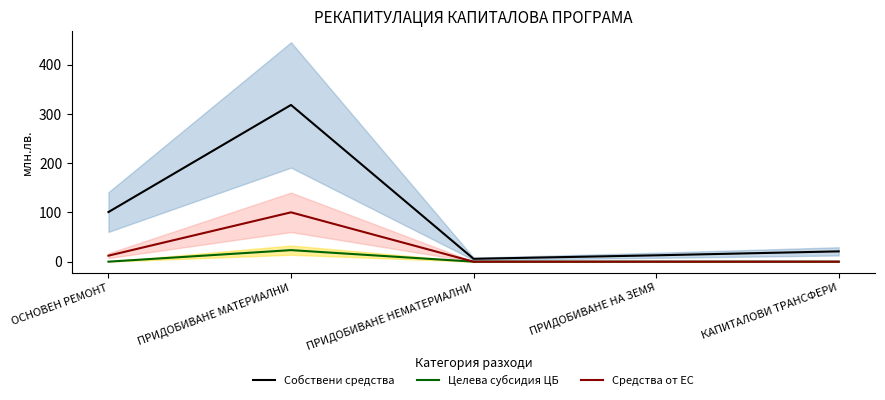

What is the label of the 2nd point from the left?

ПРИДОБИВАНЕ МАТЕРИАЛНИ